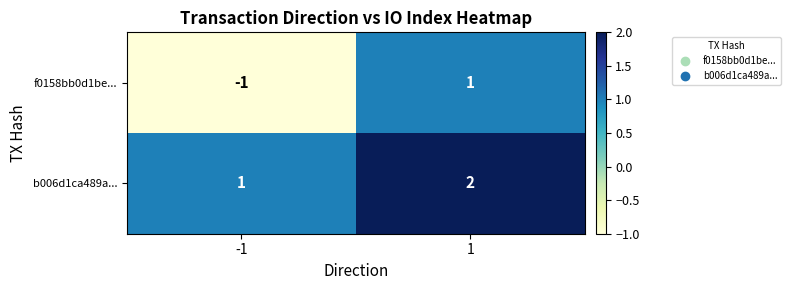

Which series has the widest spread of values?

f0158bb0d1be...